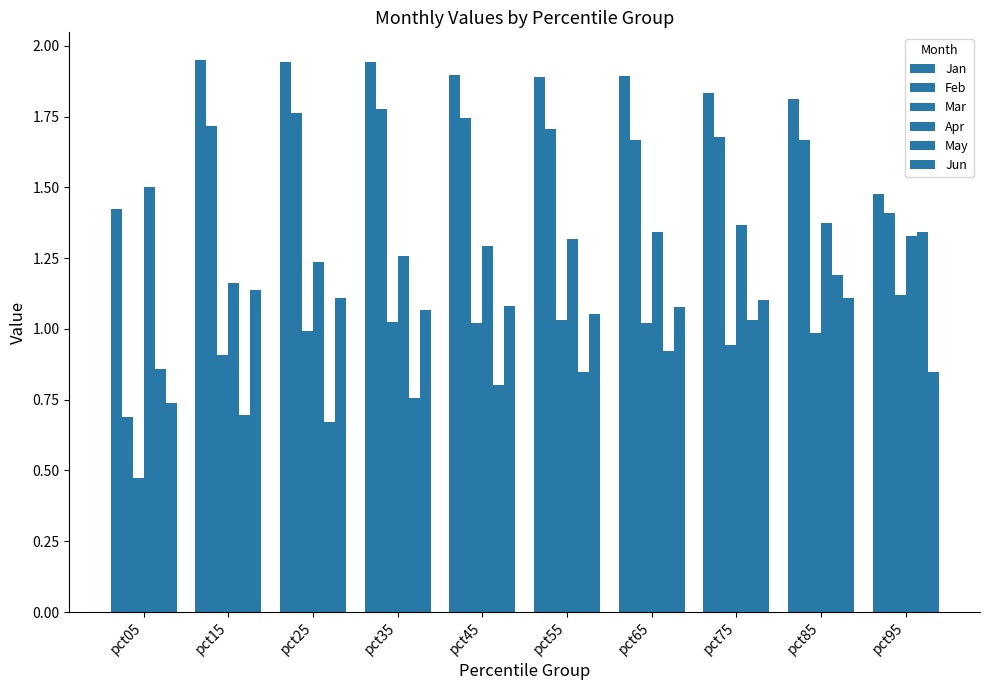

How many bars are there in each group?

6